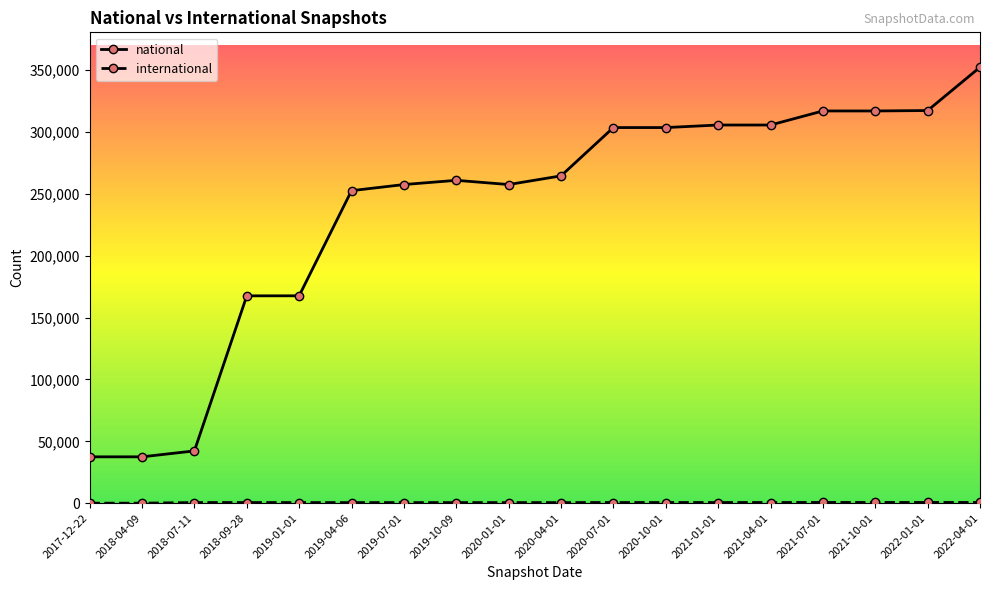

What is the difference between the maximum and minimum values in the national series?

315012